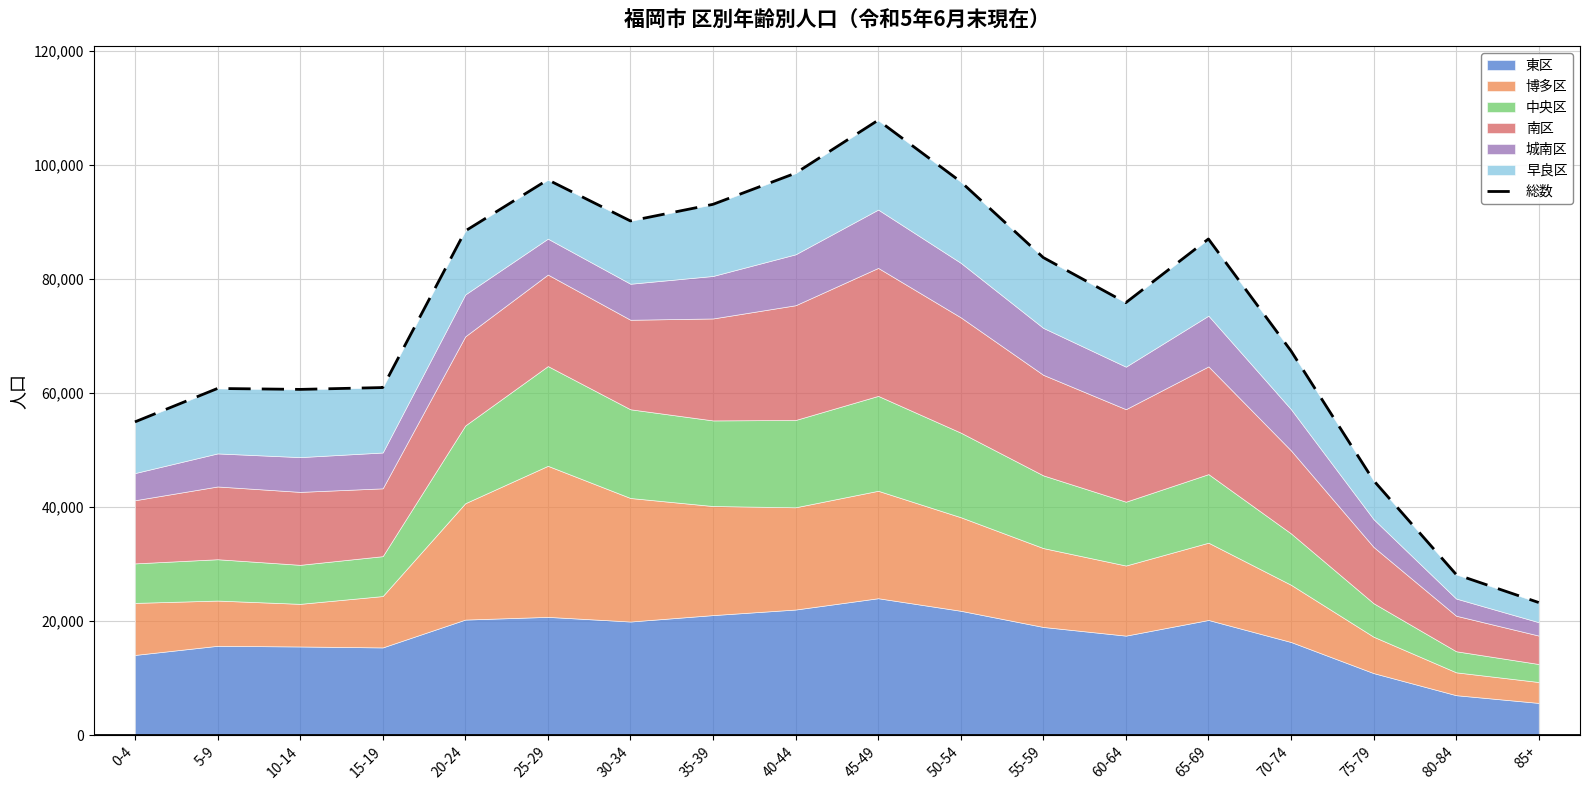

At which category does the data reach its first local valley?

10-14